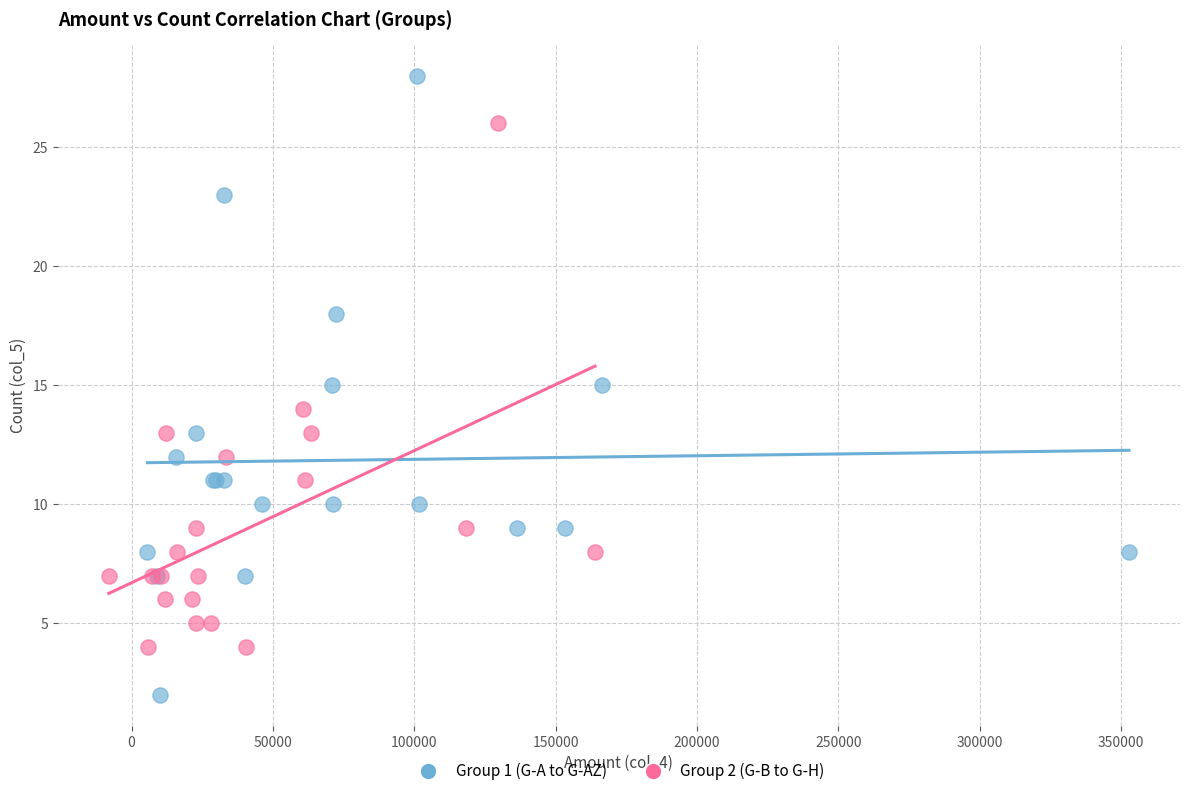

Which series contains the lowest Y value?

Group 1 (G-A to G-AZ)